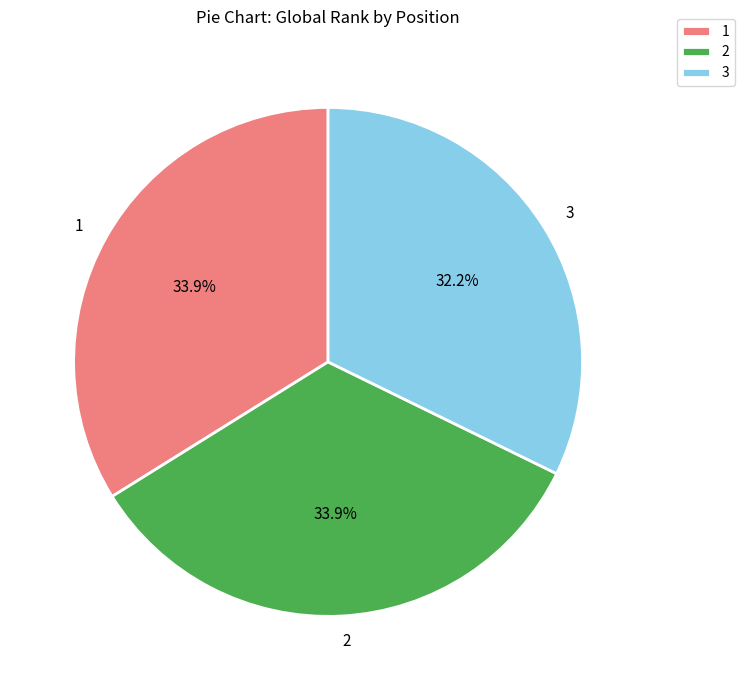

Approximately how many times larger is the value at 2 compared to 3?

1.1